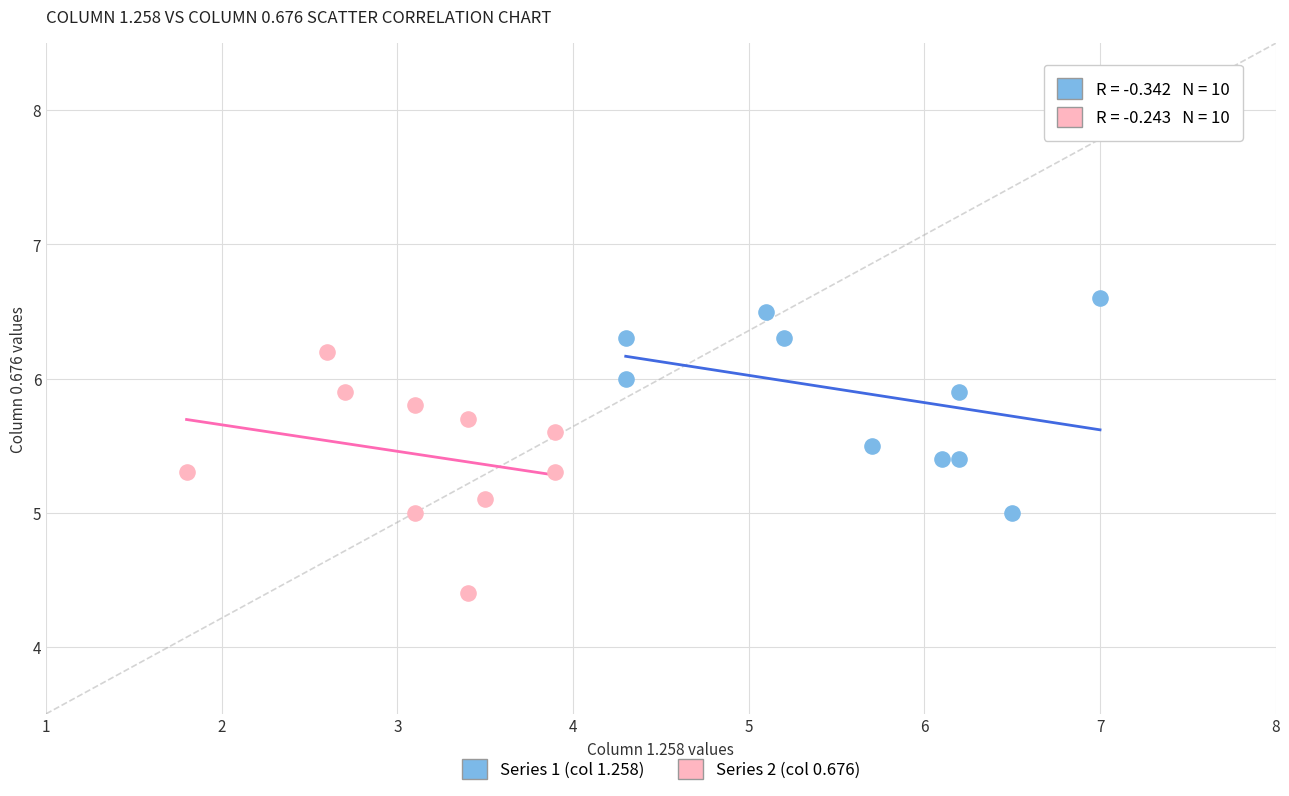

Which series reaches the minimum Y coordinate?

Series 2 (col 0.676)